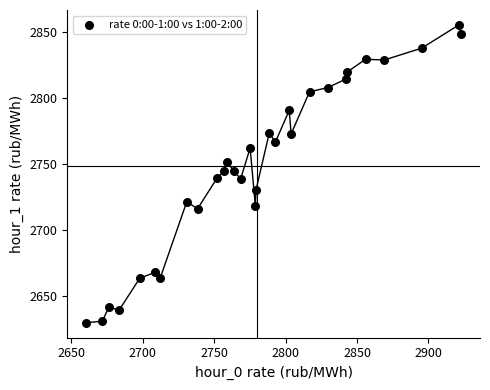

What is the range of X values (max minus min)?

262.4